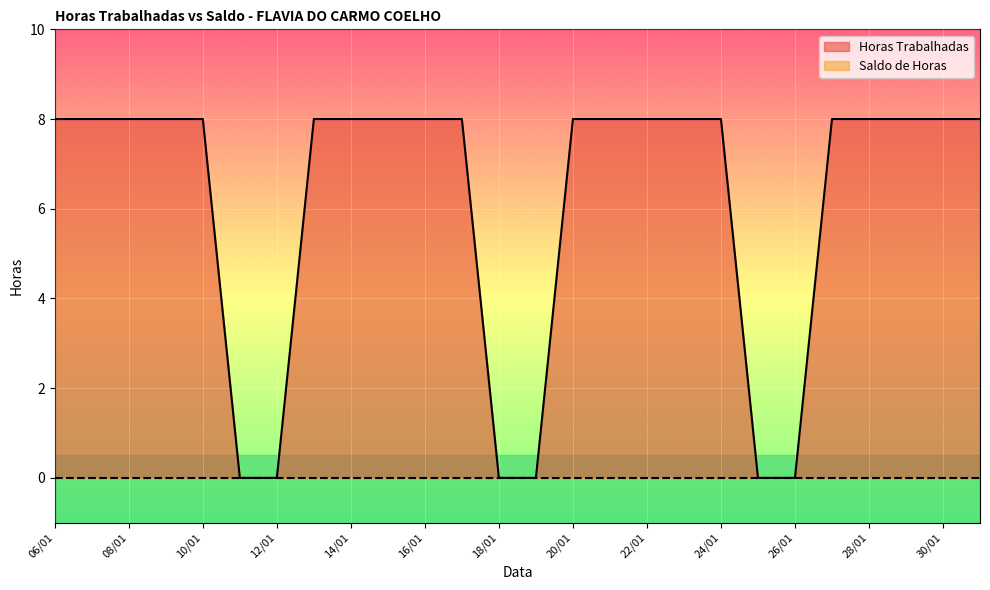

Which has a higher value, 22/01 or 30/01?

22/01